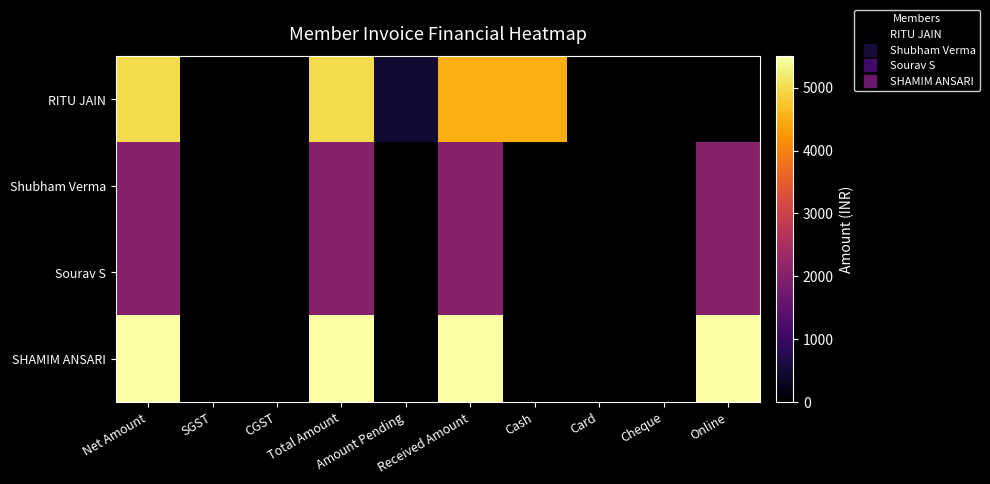

Which series has the largest total across all categories?

SHAMIM ANSARI